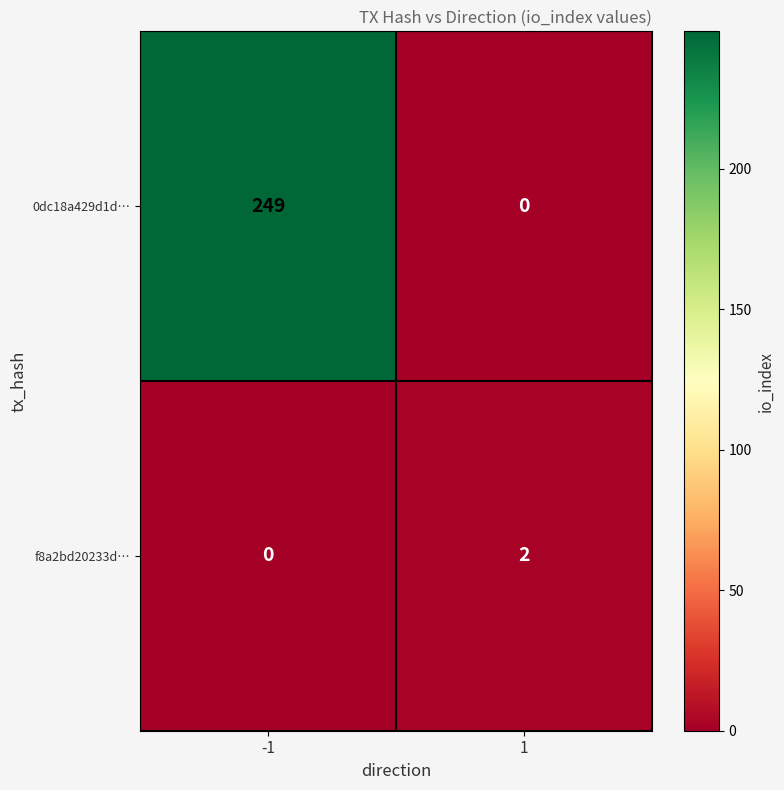

Reading left to right, list all the values displayed in this chart.

0dc18a429d1d…: 249	0
f8a2bd20233d…: 0	2